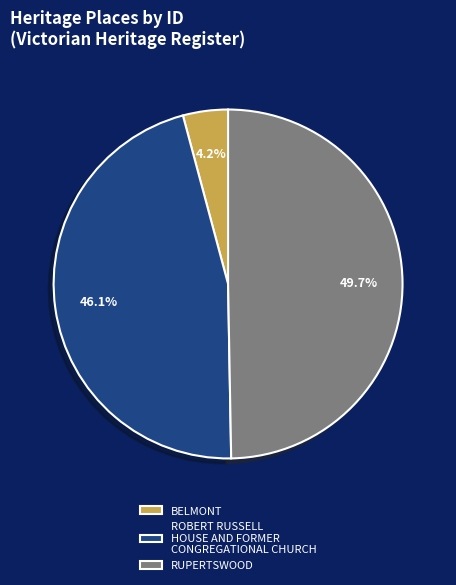

Is the sum of BELMONT and RUPERTSWOOD greater than half?

Yes